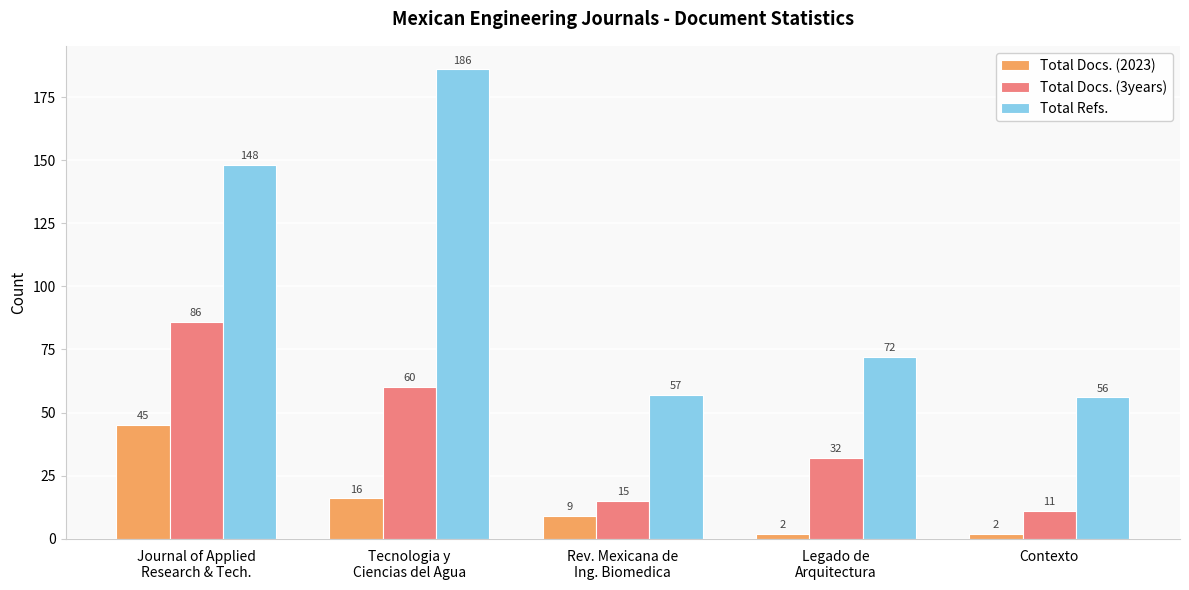

Count the number of data series in this chart.

3